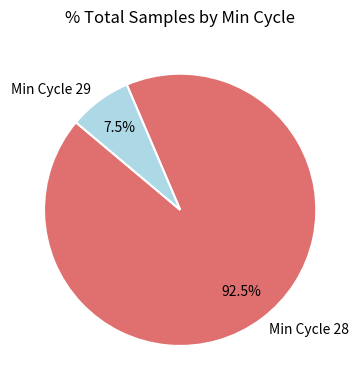

How much of the chart is everything except Min Cycle 28?

7.5%